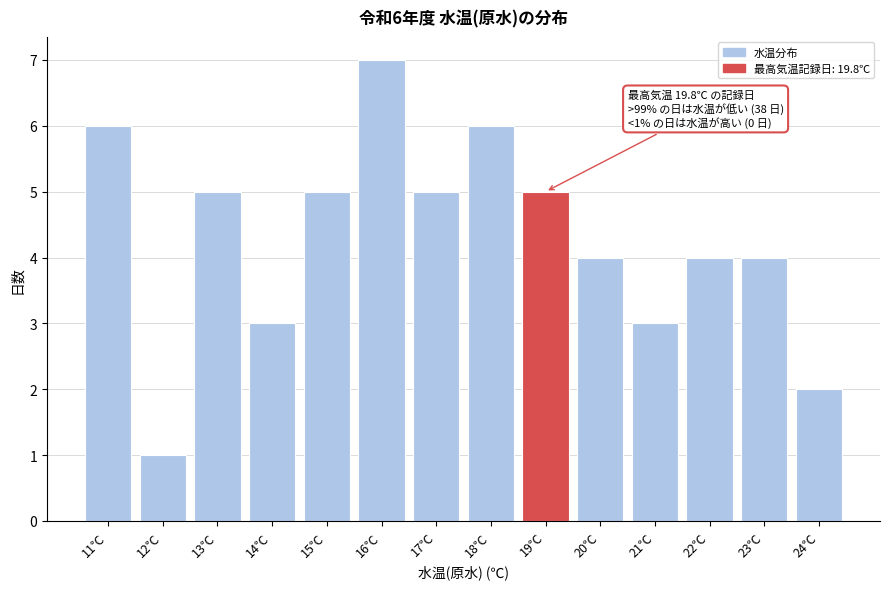

Reading right to left, list all the values displayed in this chart.

24℃=2	23℃=4	22℃=4	21℃=3	20℃=4	19℃=5	18℃=6	17℃=5	16℃=7	15℃=5	14℃=3	13℃=5	12℃=1	11℃=6